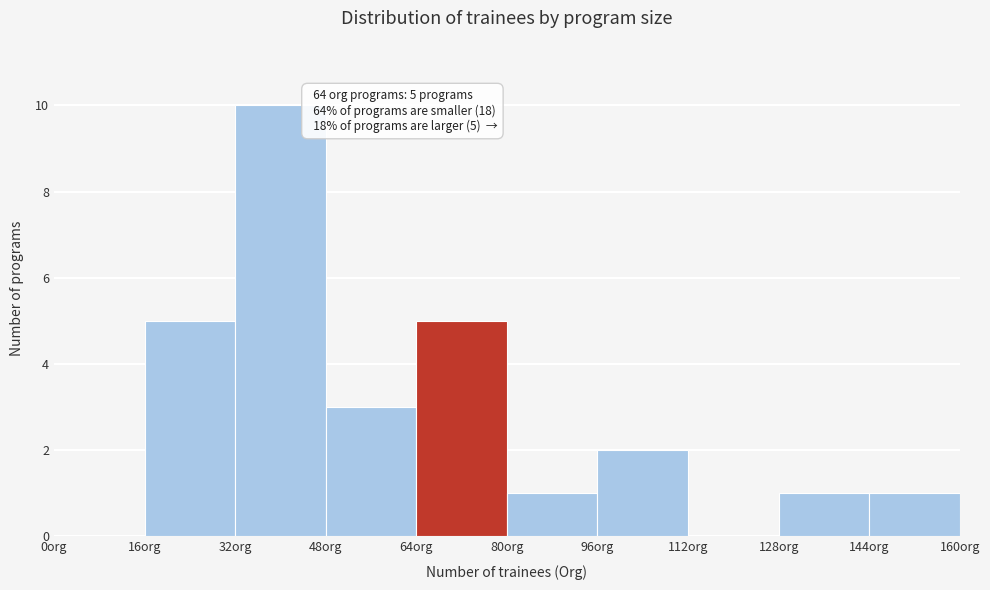

Which range on the x-axis has the tallest bar?

32 to 48